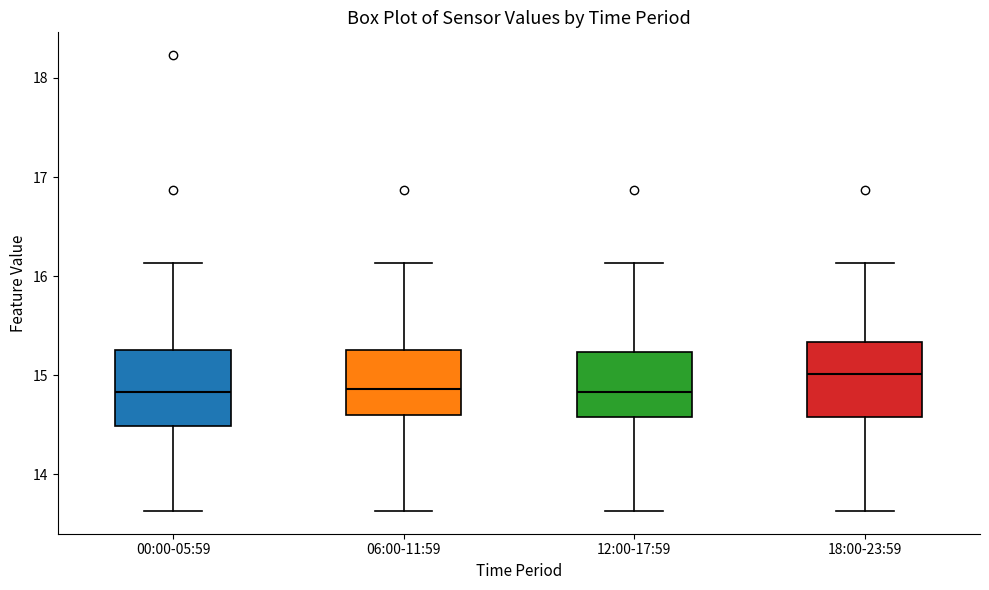

Reading left to right, read every box against the y-axis: the position of its median line, the range the box covers, and the ends of its whiskers. The values are not printed on the chart, so give them approximately, as read against the axis.

00:00-05:59: median 14.8, box 14.5 to 15.3, whiskers 13.6 to 16.1
06:00-11:59: median 14.9, box 14.6 to 15.3, whiskers 13.6 to 16.1
12:00-17:59: median 14.8, box 14.6 to 15.2, whiskers 13.6 to 16.1
18:00-23:59: median 15.0, box 14.6 to 15.3, whiskers 13.6 to 16.1